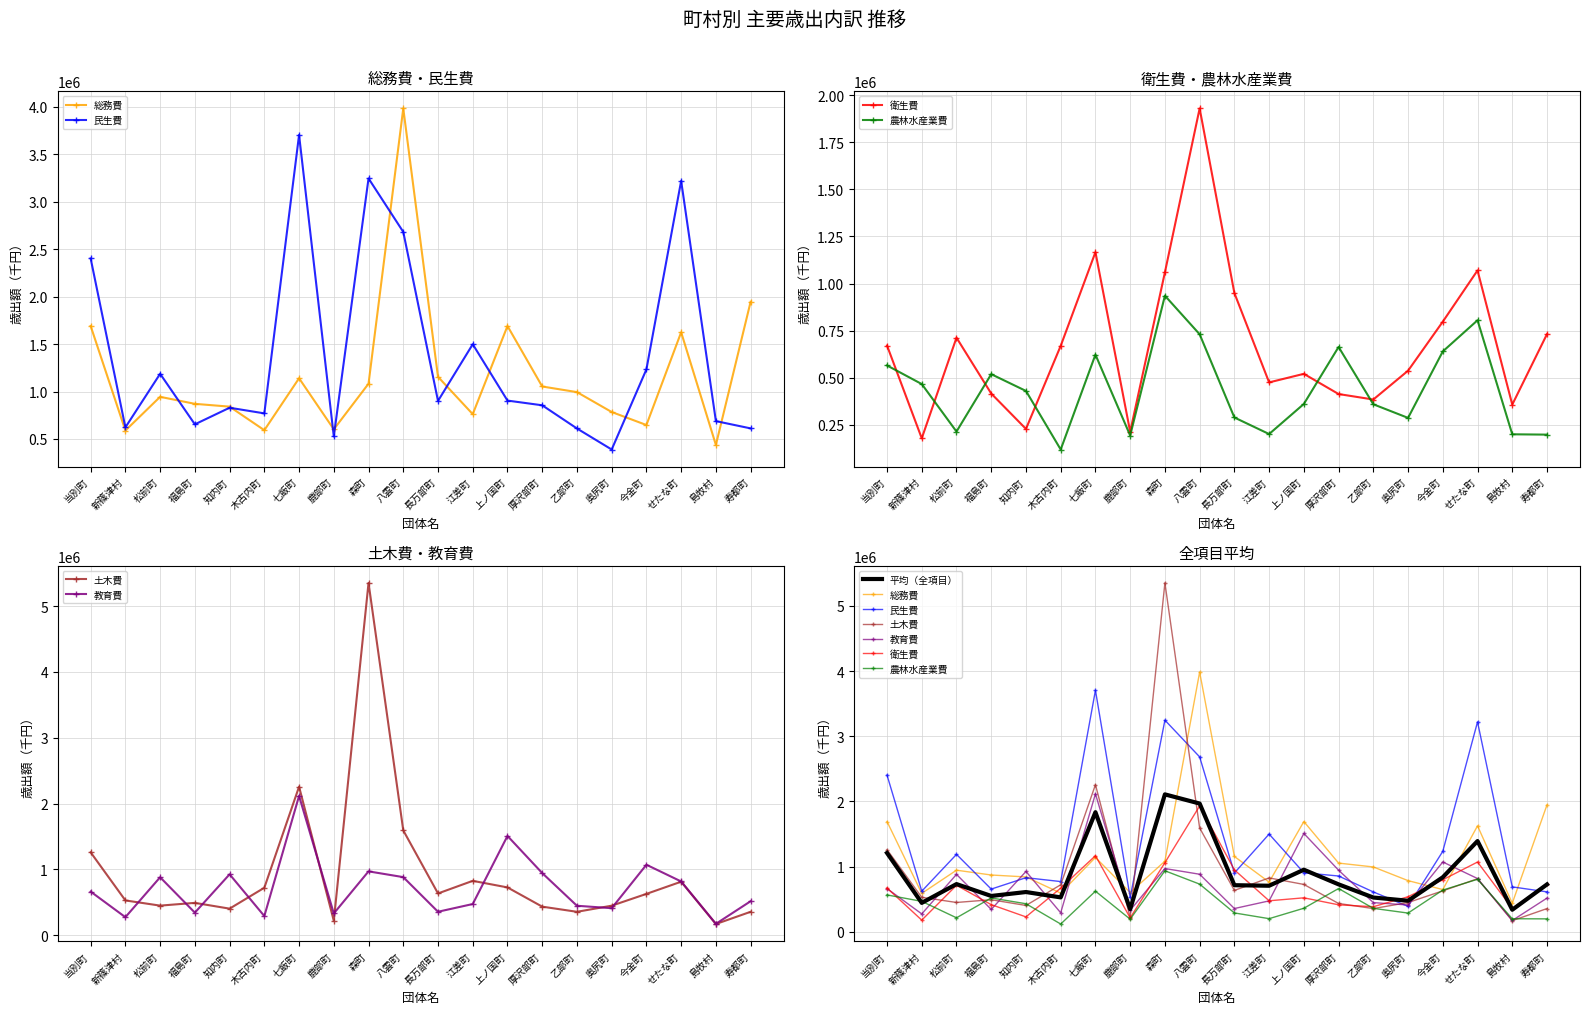

True or false: 総務費 and 農林水産業費 cross at least once.

False